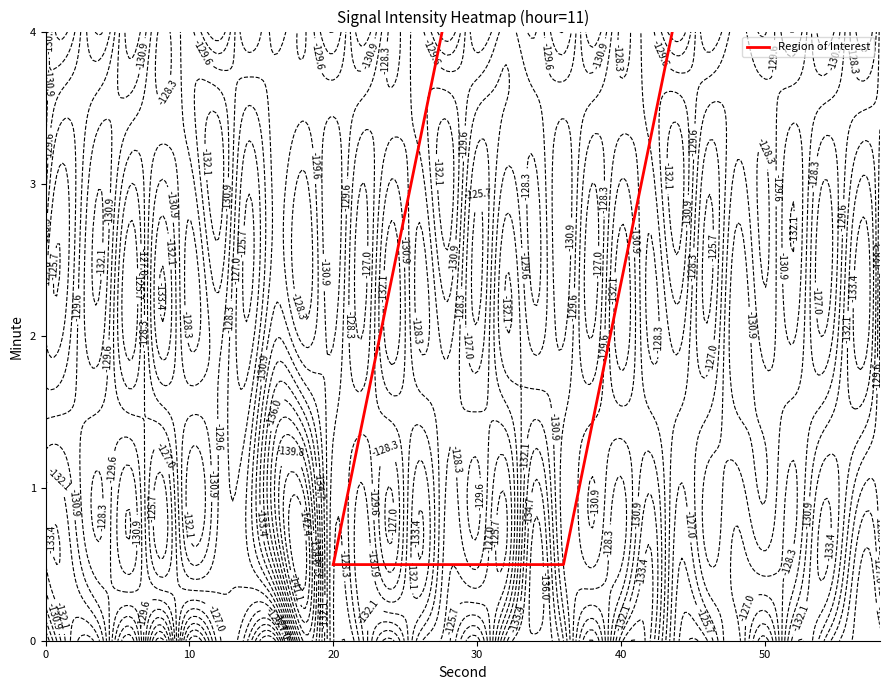

Reading right to left, transcribe all the data shown in this chart.

0.5	4.2	4.2	0.5	0.5